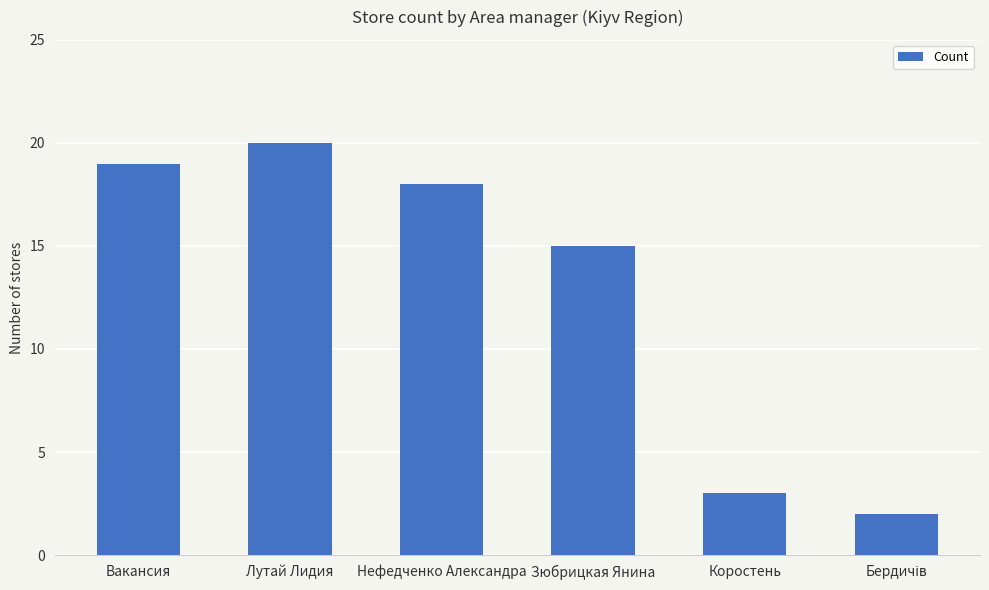

Is it true that the value at Вакансия is 19?

True